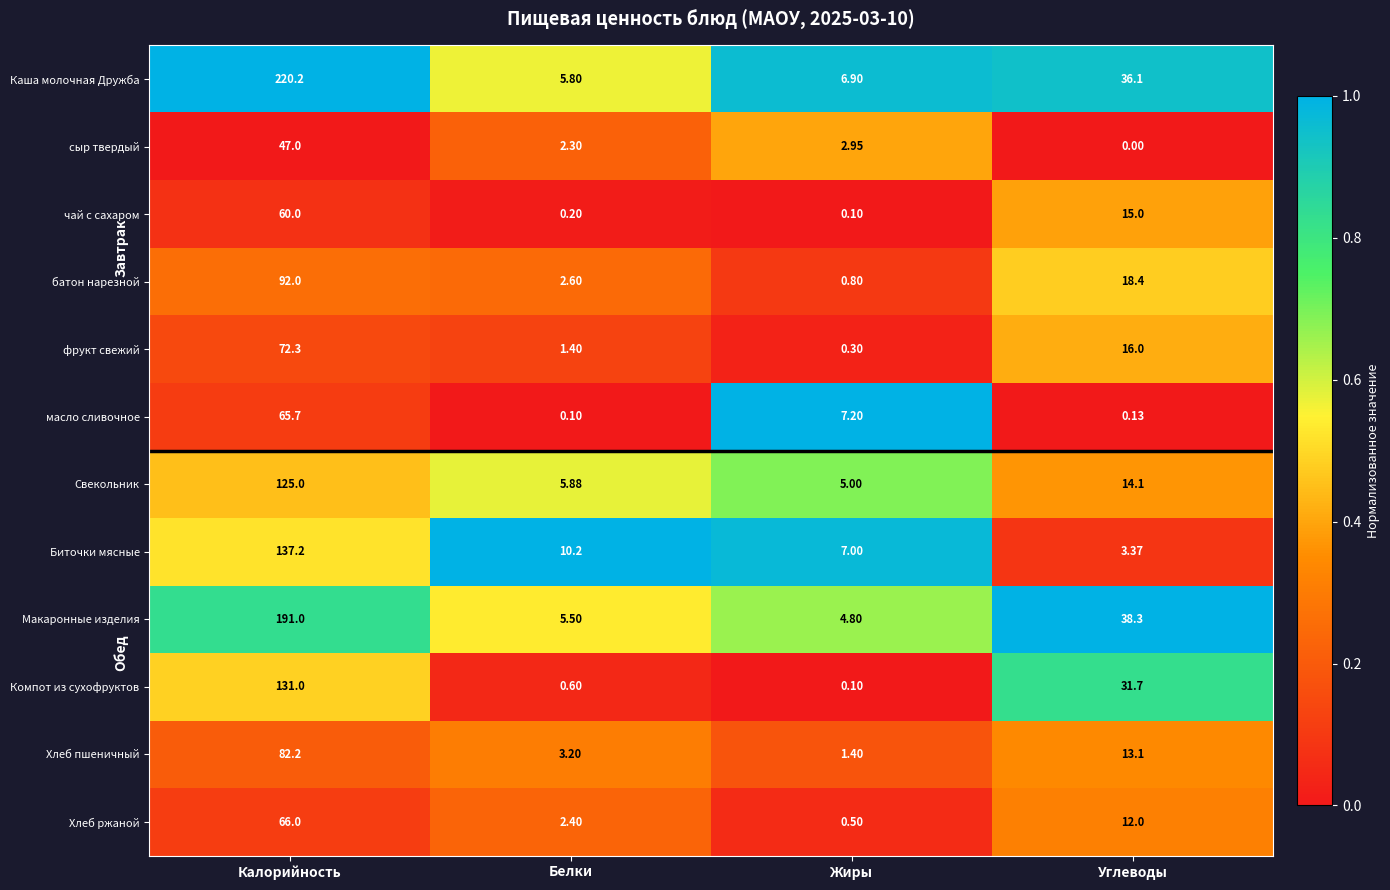

Which series changed the most between Калорийность and Белки?

Каша молочная Дружба